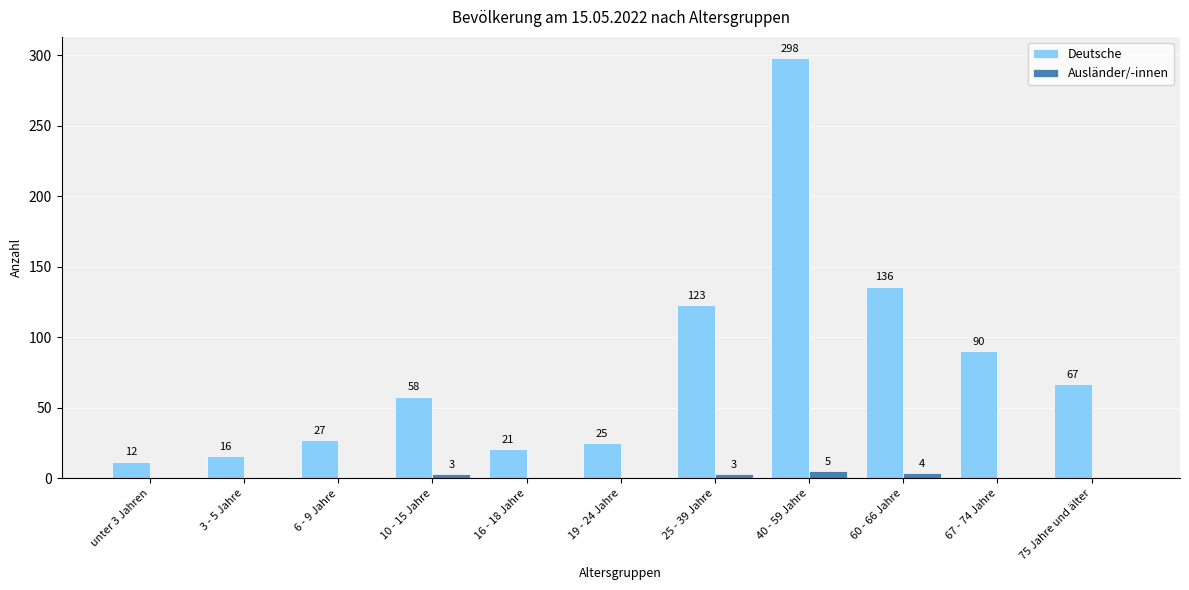

At which category does the chart reach its peak across all series?

40 - 59 Jahre